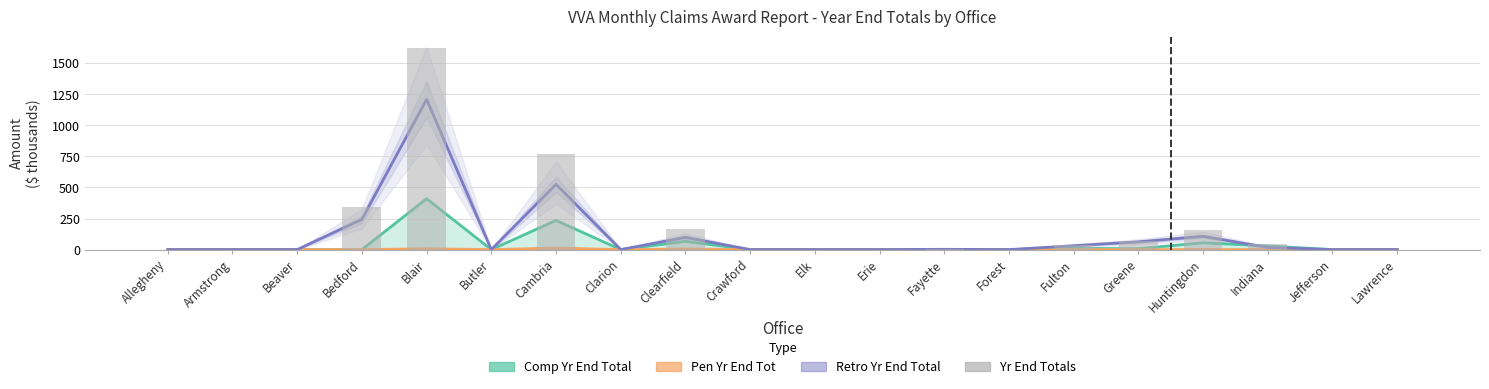

What is the average value of the Yr End Totals series?

161.4